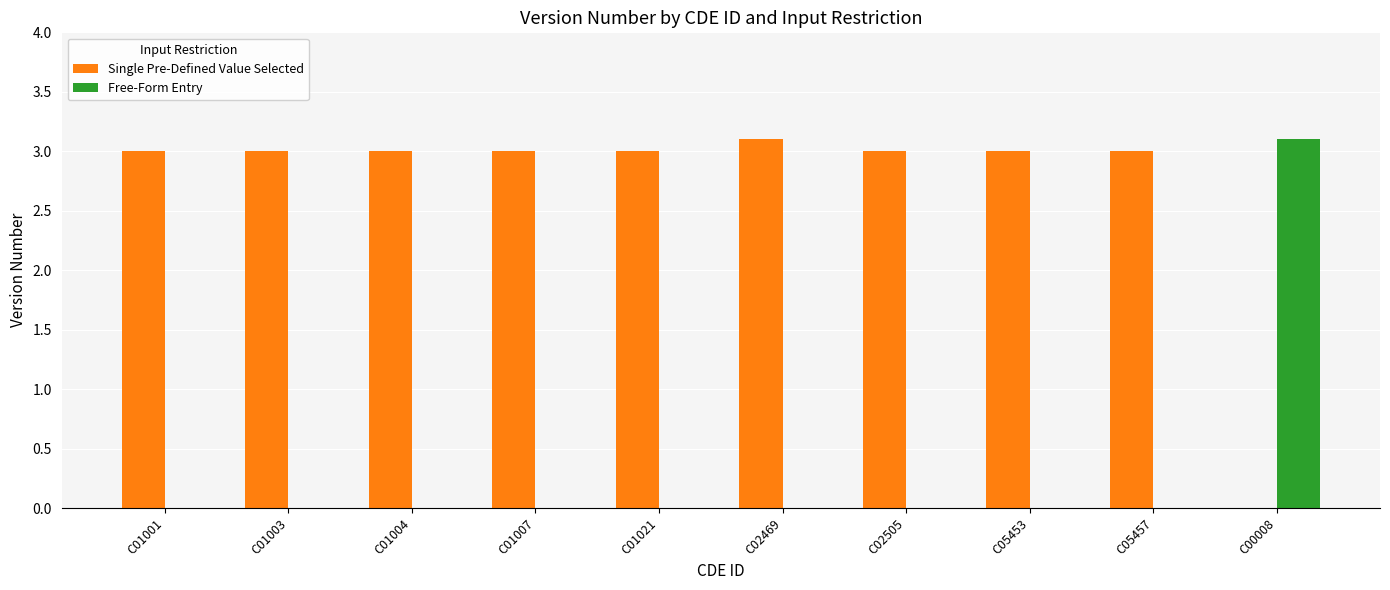

What is the maximum value for Single Pre-Defined Value Selected?

3.1